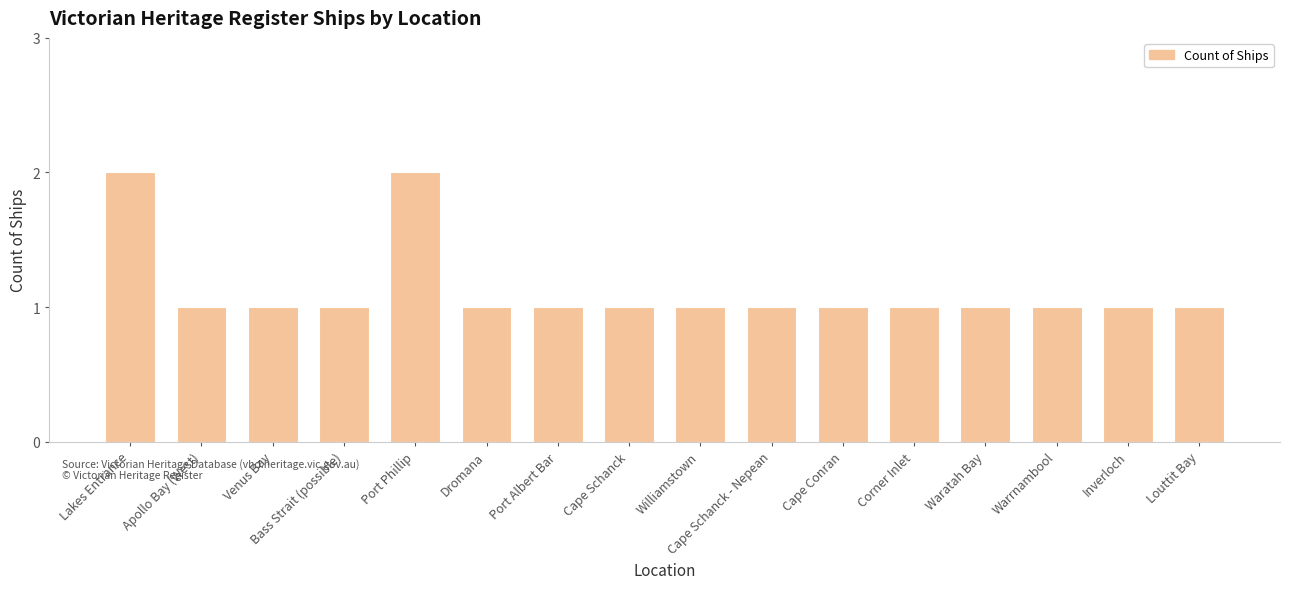

What is the sum of all values?

18